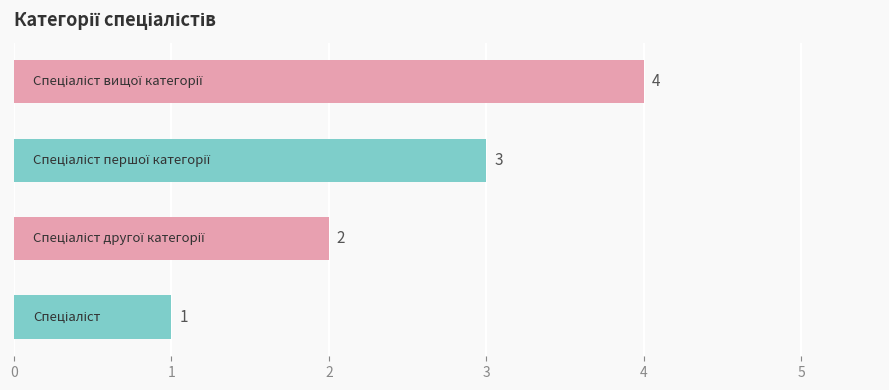

What is the difference between the maximum and minimum values?

3